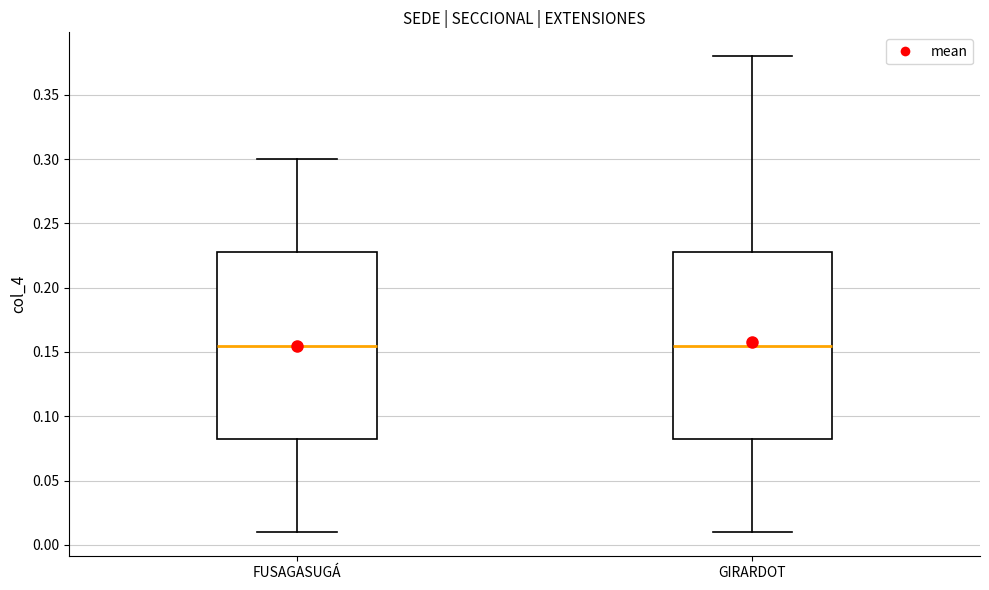

Reading left to right, read every box against the y-axis: the position of its median line, the range the box covers, and the ends of its whiskers. The values are not printed on the chart, so give them approximately, as read against the axis.

FUSAGASUGÁ: median 0.155, box 0.085 to 0.230, whiskers 0.010 to 0.300
GIRARDOT: median 0.155, box 0.085 to 0.230, whiskers 0.010 to 0.380